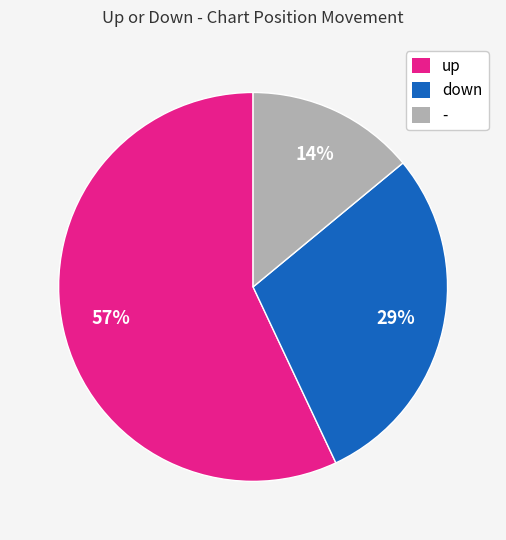

Do - and down together represent more than half of the pie?

No